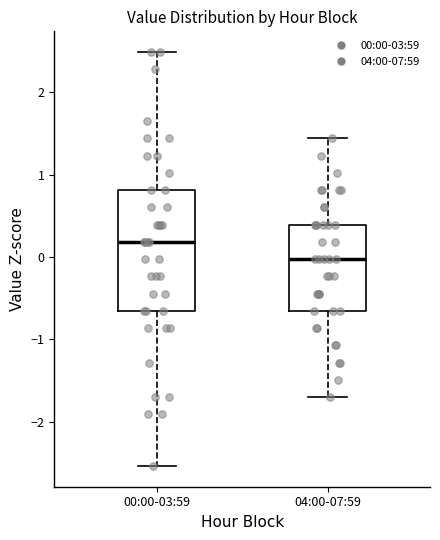

Which box has the lowest median line?

04:00-07:59